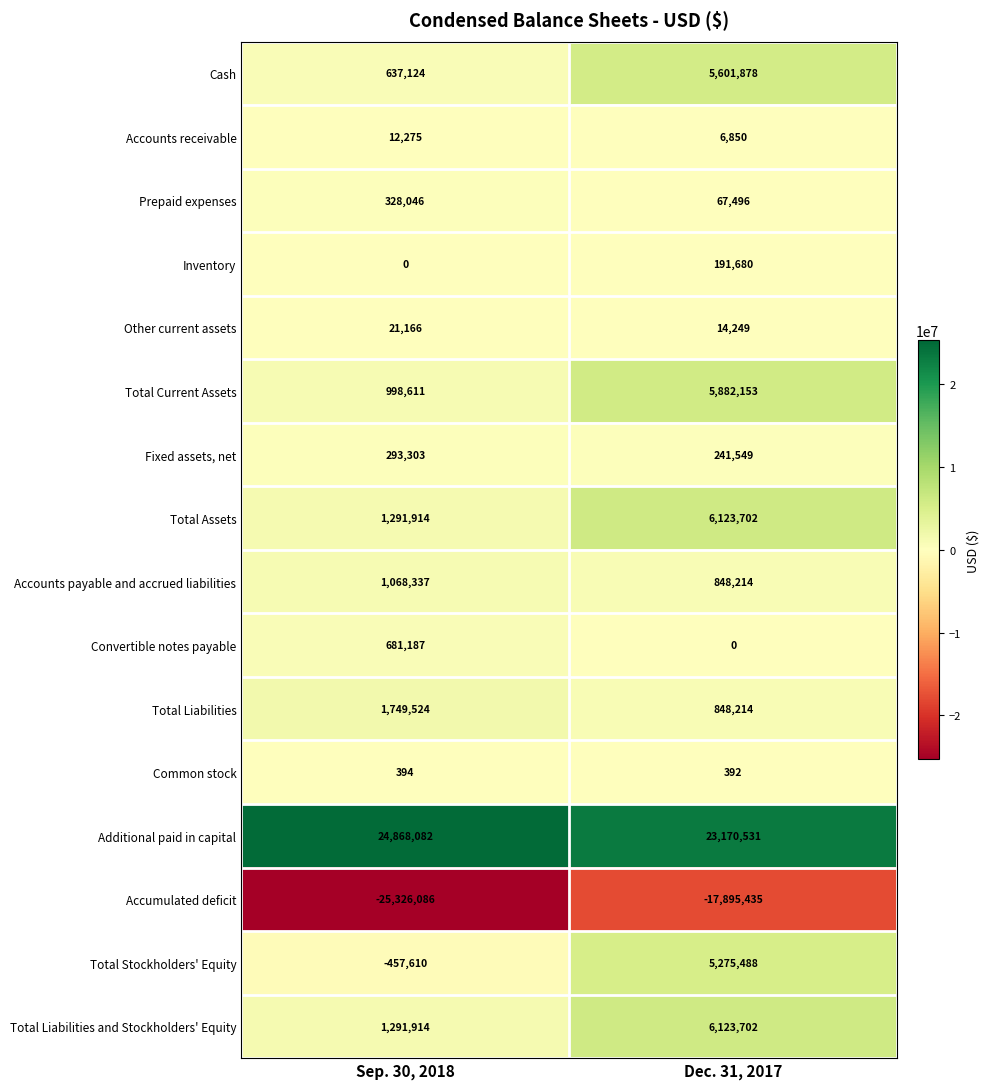

Which series has the largest range (max minus min)?

Accumulated deficit